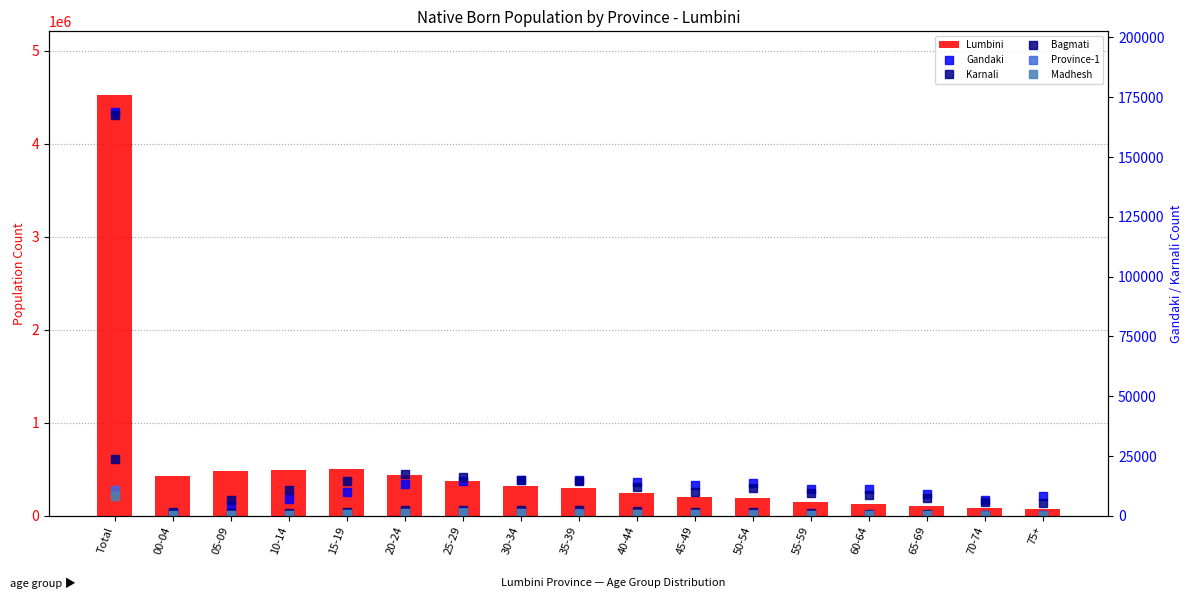

The Madhesh series shows 1661 at 30-34. True or false?

False